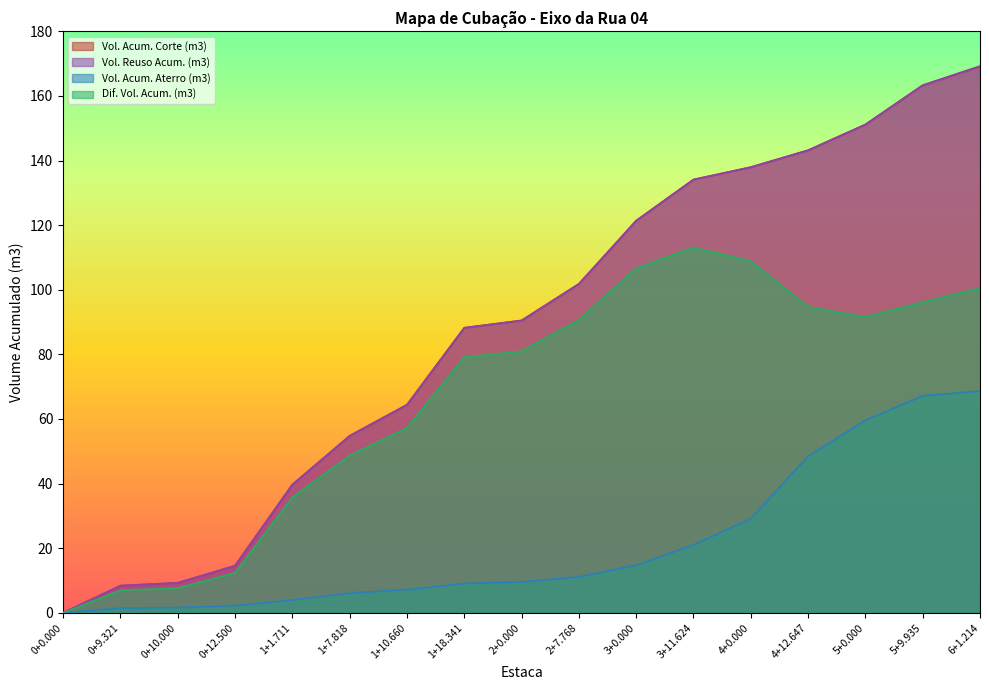

What position from the left is 3+11.624?

12